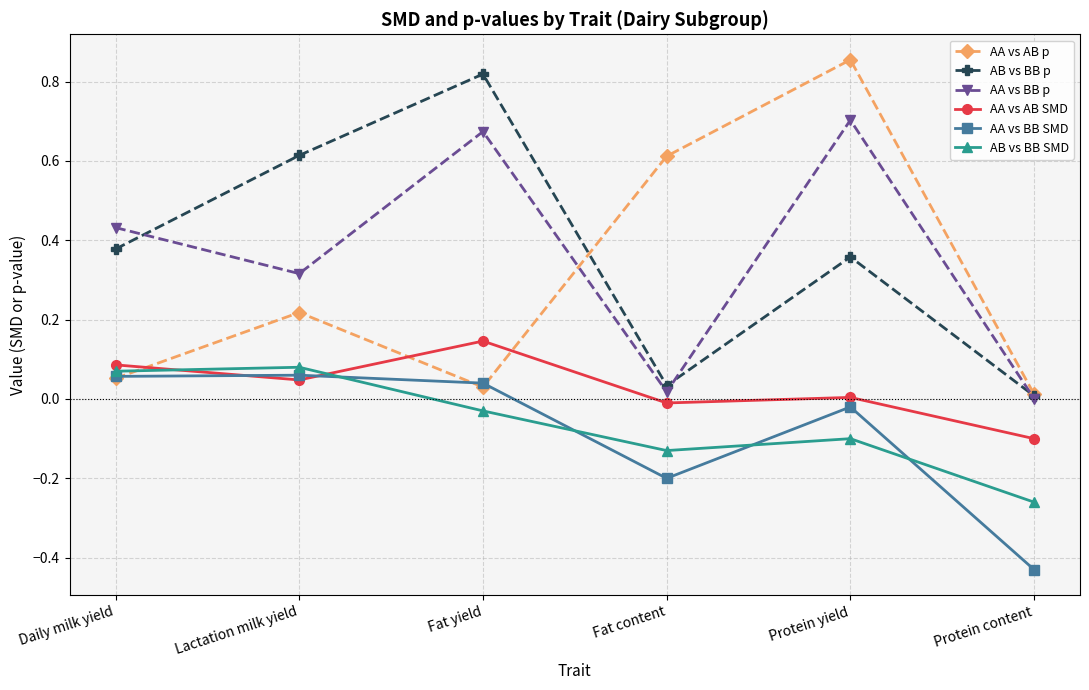

What is the approximate value of AB vs BB p at Lactation milk yield?

0.6